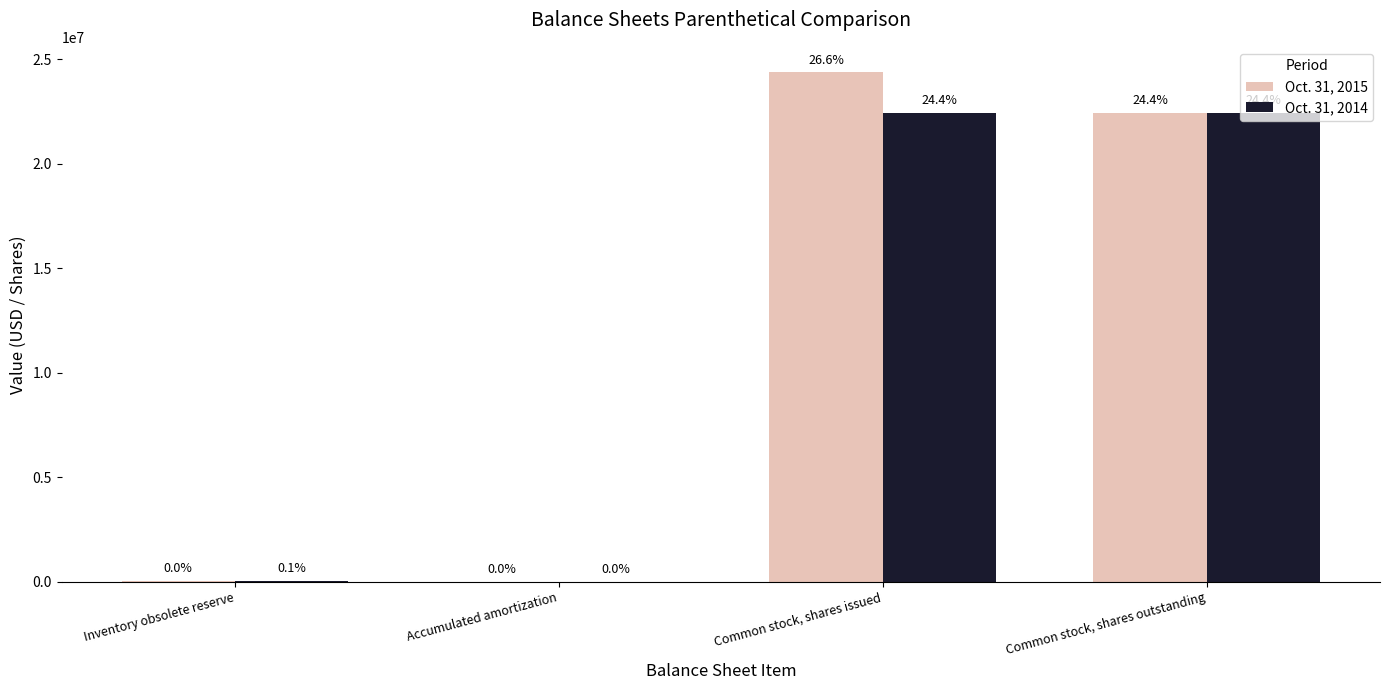

Does the chart contain stacked bars?

No